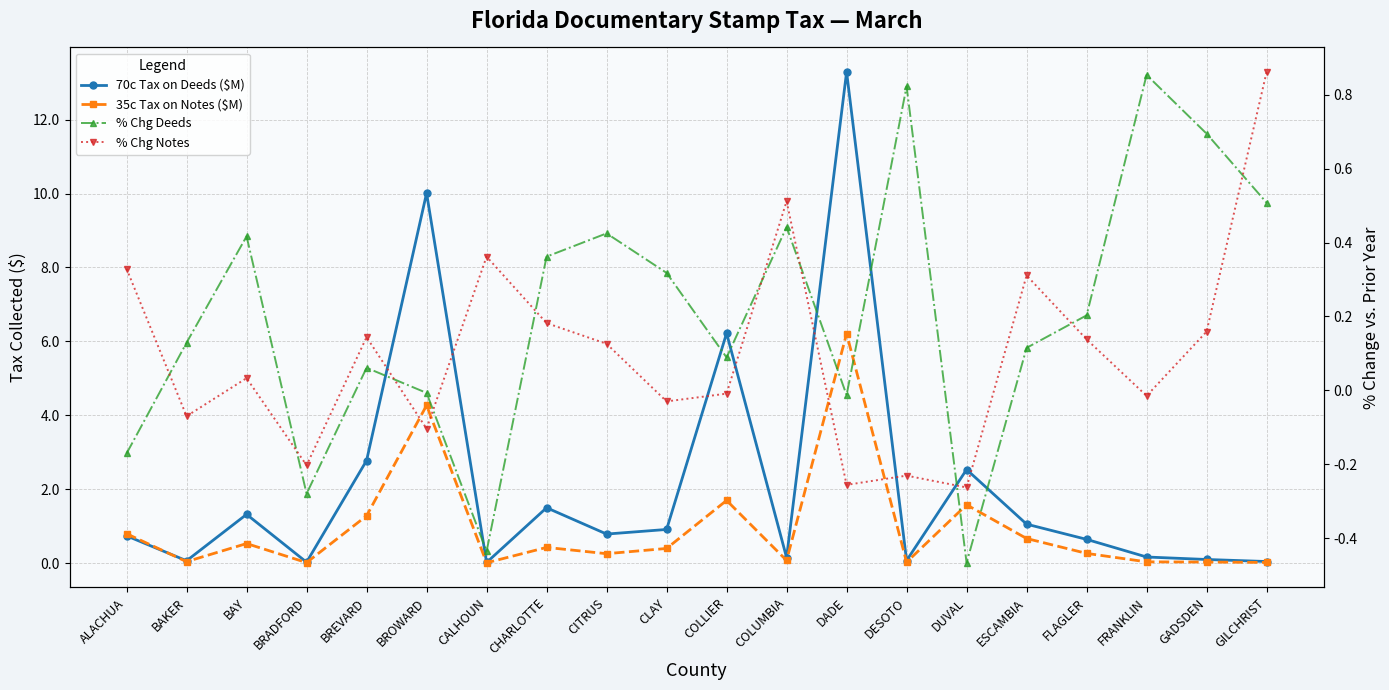

Is the value of 35c Tax on Notes ($M) at CALHOUN greater than the value of % Chg Deeds at COLUMBIA?

No